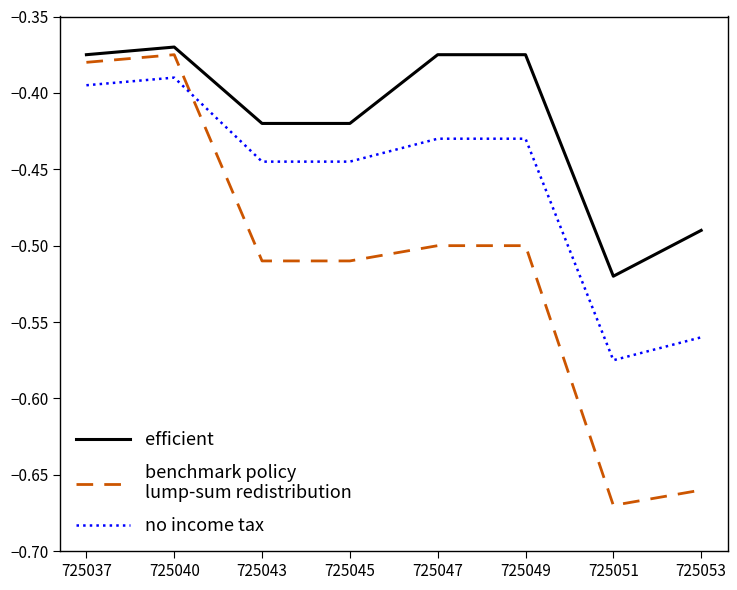

What is the total value across all series at 725051?

-1.8